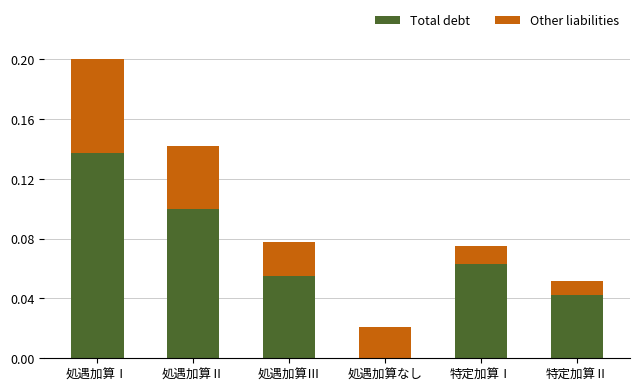

True or false: Total debt has a value of 0.1 at 処遇加算Ⅲ.

True